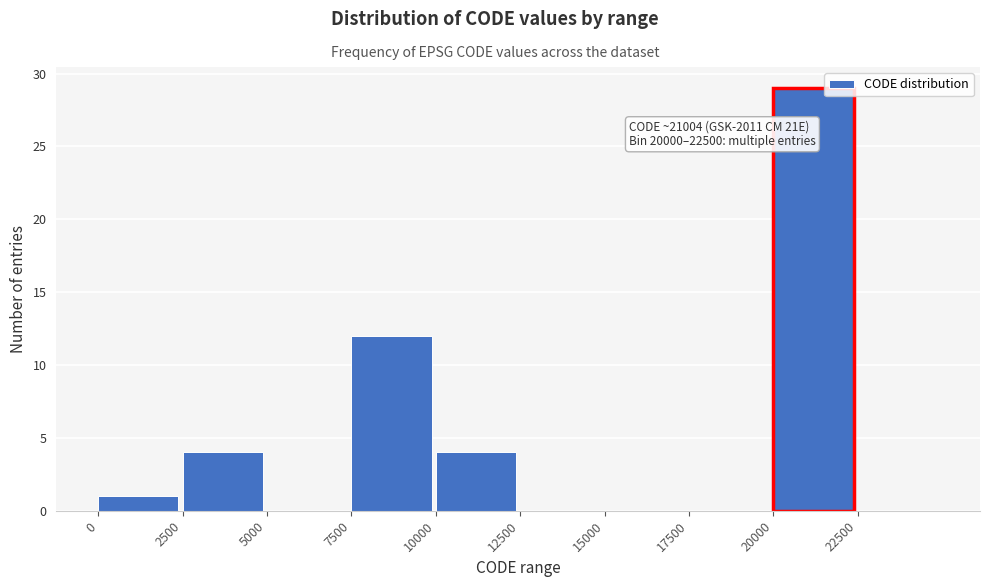

Over which range of the x-axis is the bar tallest?

20000 to 22500